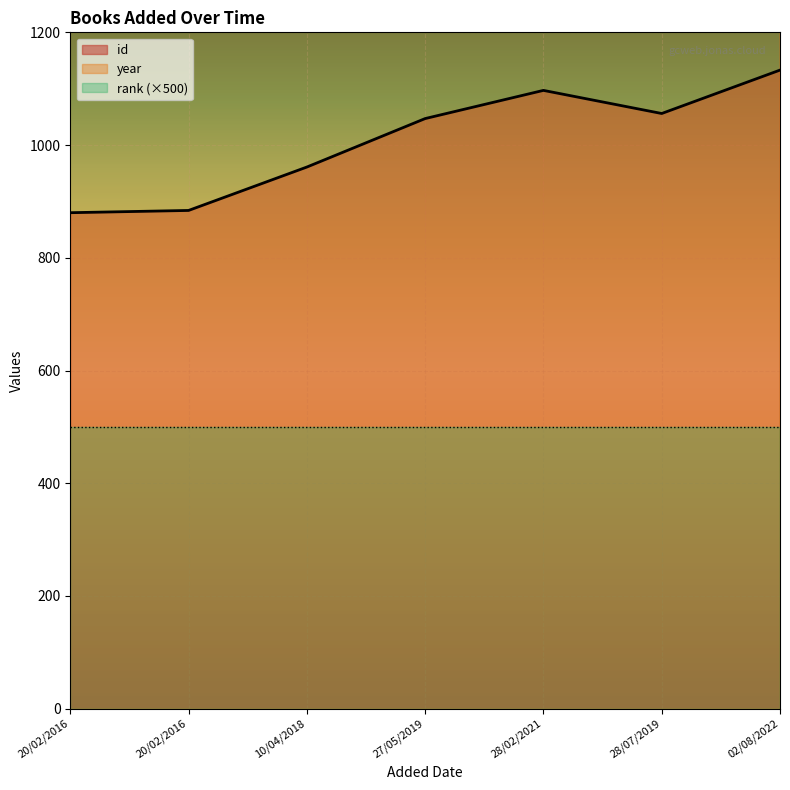

Which category has the lowest value in the year series?

20/02/2016